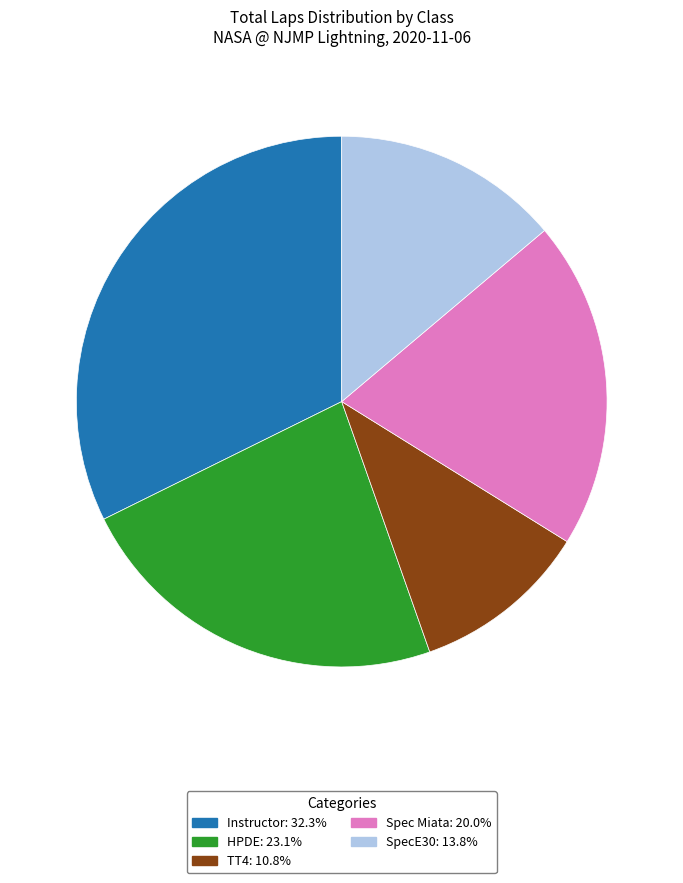

Count the number of slices in the pie.

5